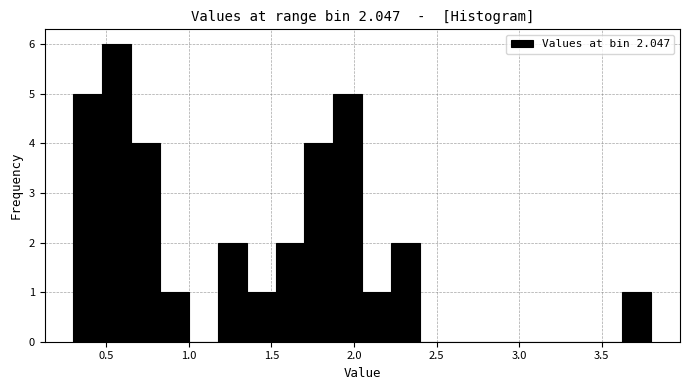

Around what value on the x-axis is the tallest bar? Give the approximate position of its centre, as read against the axis.

0.55